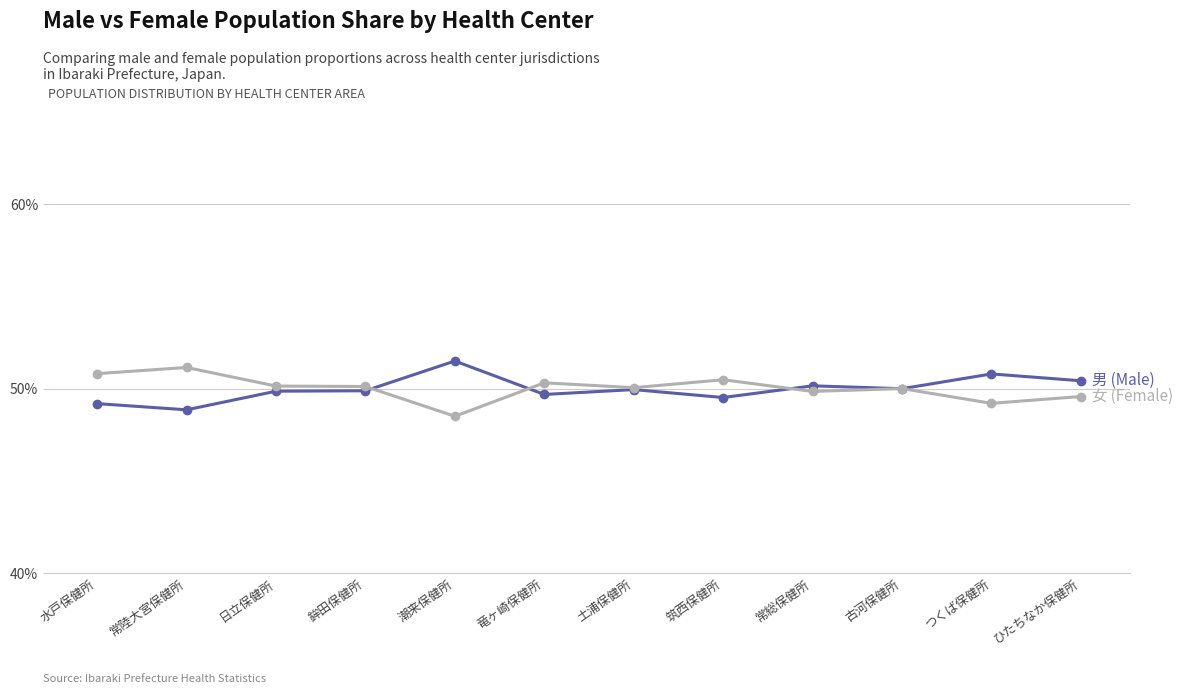

How many distinct data groups are displayed?

2